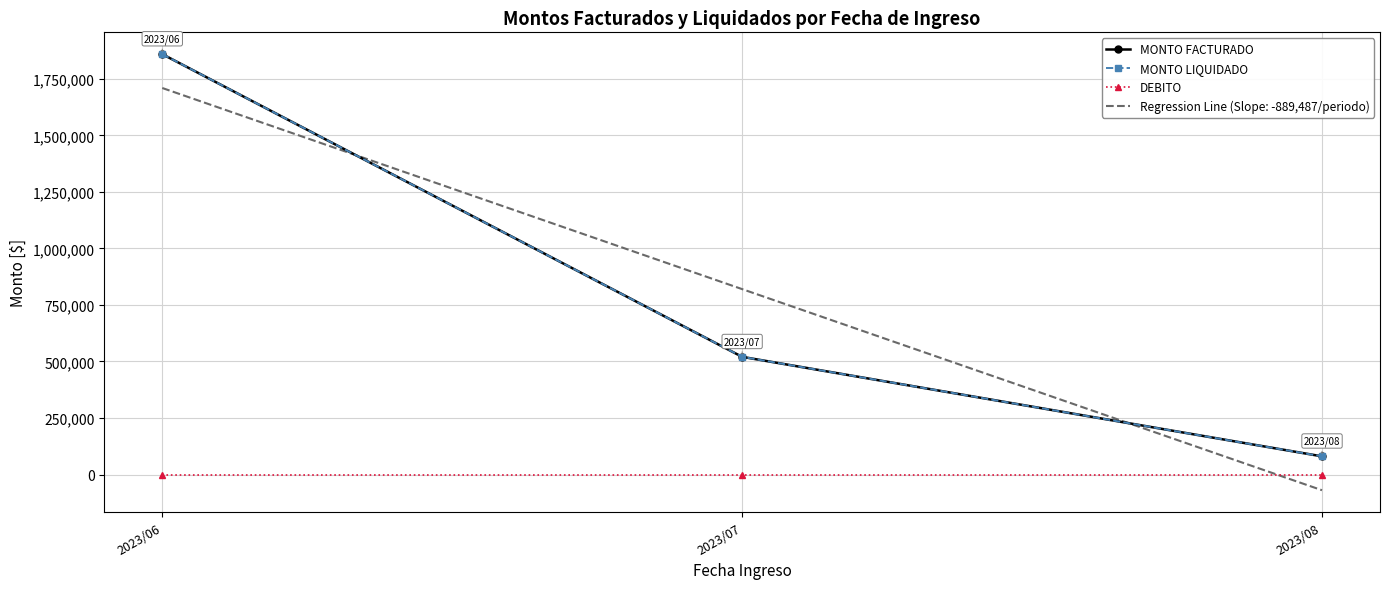

The value of DEBITO at 2023/07 is 0. True or false?

True